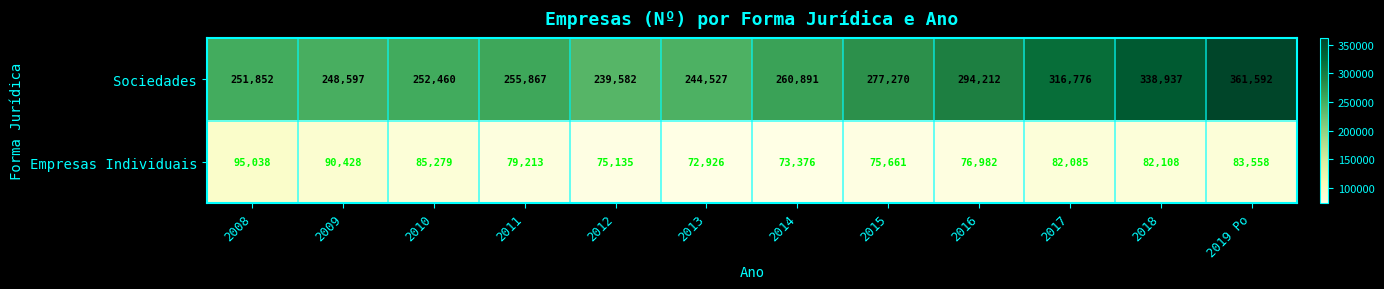

What is the difference between the highest and lowest values at 2008?

156814